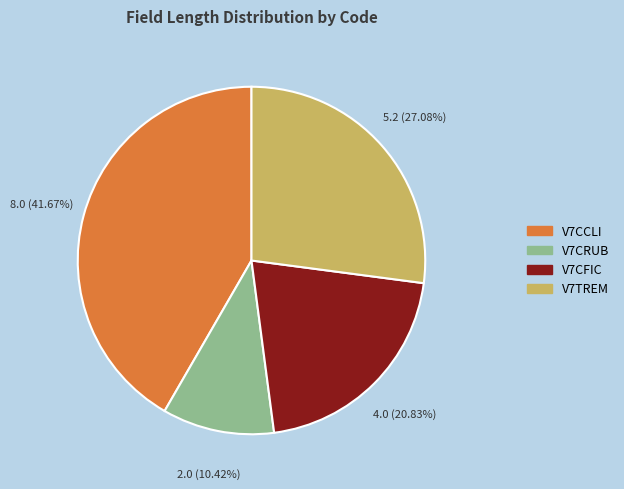

To the nearest percent, what portion does V7TREM represent?

27%